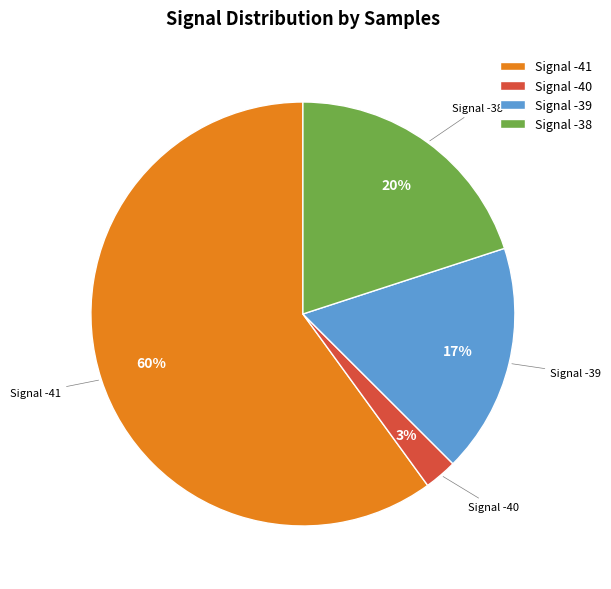

Rank the categories by value from highest to lowest.

Signal -41, Signal -38, Signal -39, Signal -40